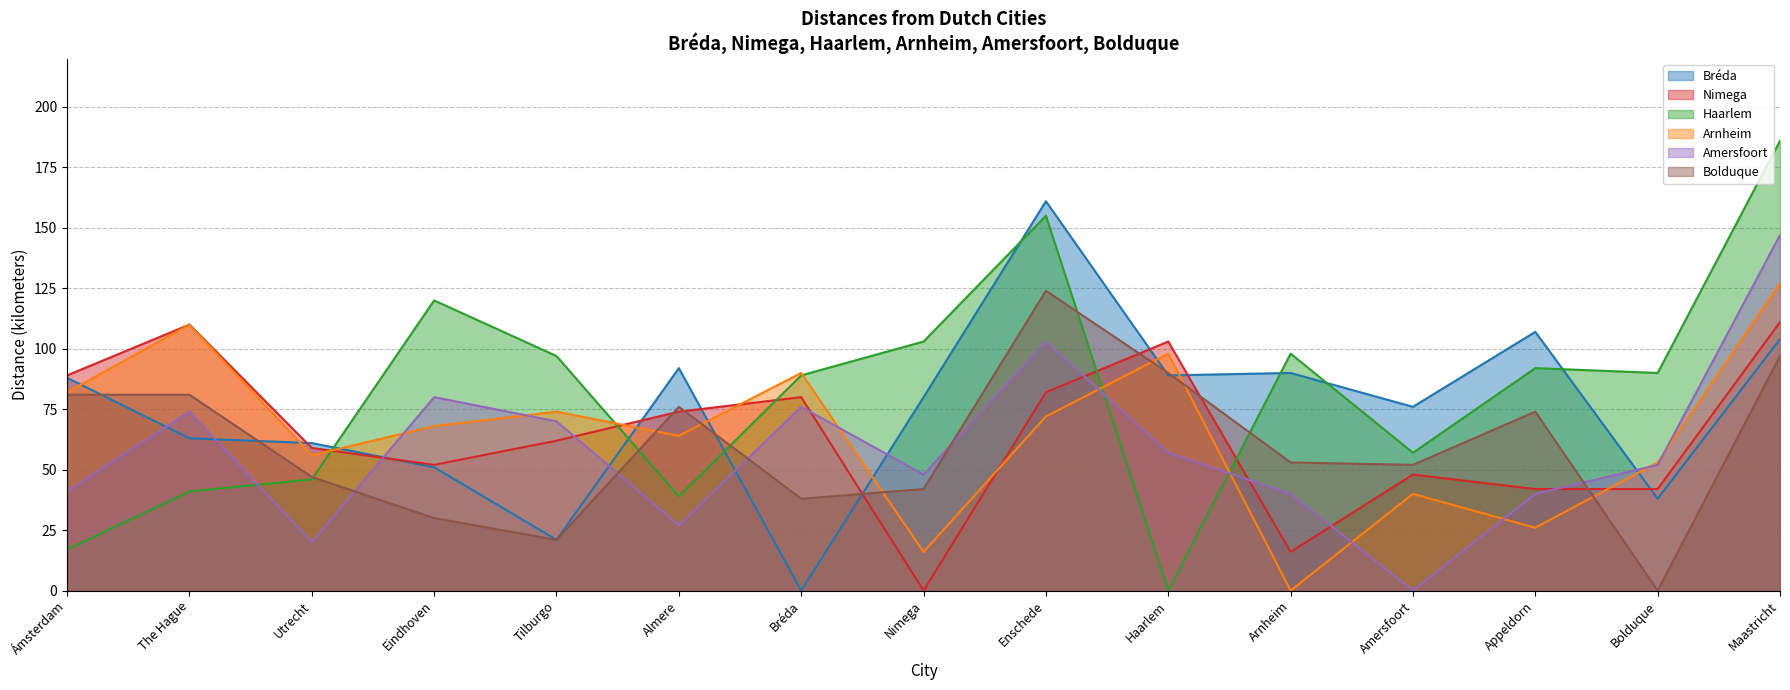

Reading left to right, extract all data points from this chart.

Bréda: 88	63	61	51	21	92	0	80	161	89	90	76	107	38	104
Nimega: 89	110	59	52	62	74	80	0	82	103	16	48	42	42	111
Haarlem: 17	41	46	120	97	39	89	103	155	0	98	57	92	90	186
Arnheim: 82	110	56	68	74	64	90	16	72	98	0	40	26	53	127
Amersfoort: 41	74	20	80	70	27	76	48	103	57	40	0	40	52	147
Bolduque: 81	81	47	30	21	76	38	42	124	90	53	52	74	0	97